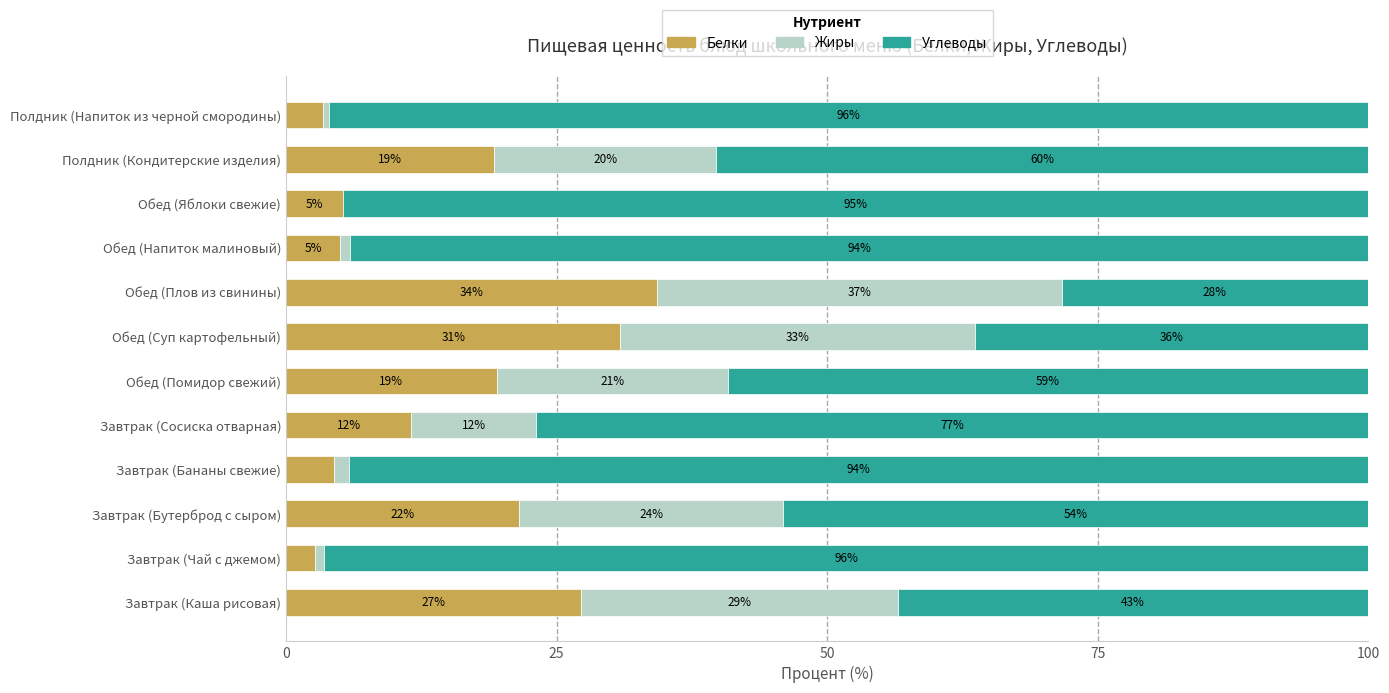

Rank the series by their maximum value, from highest to lowest.

Углеводы, Жиры, Белки